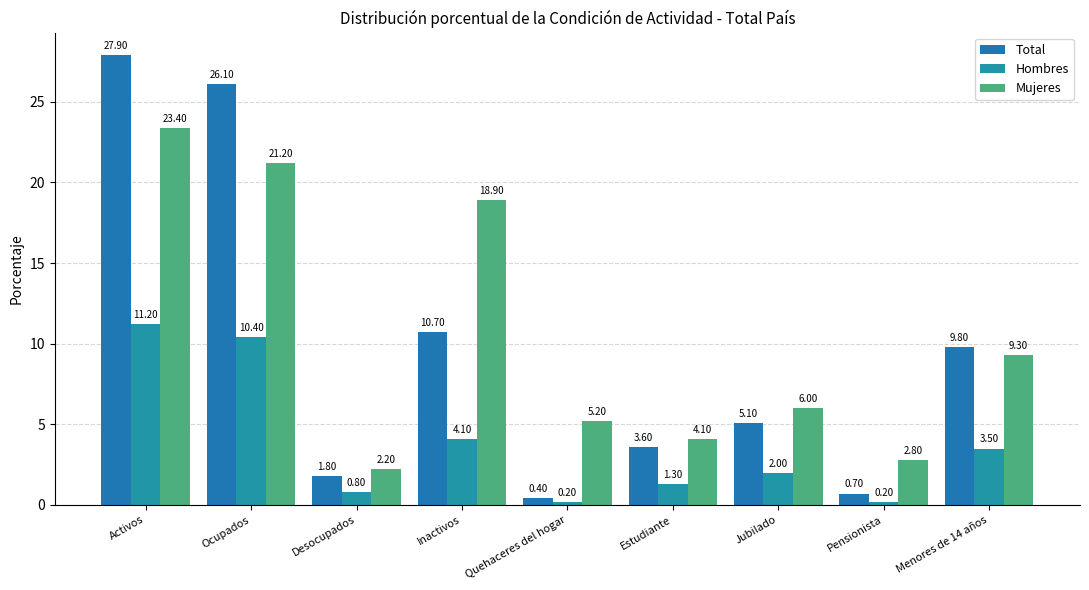

Reading right to left, extract all data points from this chart.

Total: Menores de 14 años=9.8	Pensionista=0.7	Jubilado=5.1	Estudiante=3.6	Quehaceres del hogar=0.4	Inactivos=10.7	Desocupados=1.8	Ocupados=26.1	Activos=27.9
Hombres: Menores de 14 años=3.5	Pensionista=0.2	Jubilado=2.0	Estudiante=1.3	Quehaceres del hogar=0.2	Inactivos=4.1	Desocupados=0.8	Ocupados=10.4	Activos=11.2
Mujeres: Menores de 14 años=9.3	Pensionista=2.8	Jubilado=6.0	Estudiante=4.1	Quehaceres del hogar=5.2	Inactivos=18.9	Desocupados=2.2	Ocupados=21.2	Activos=23.4